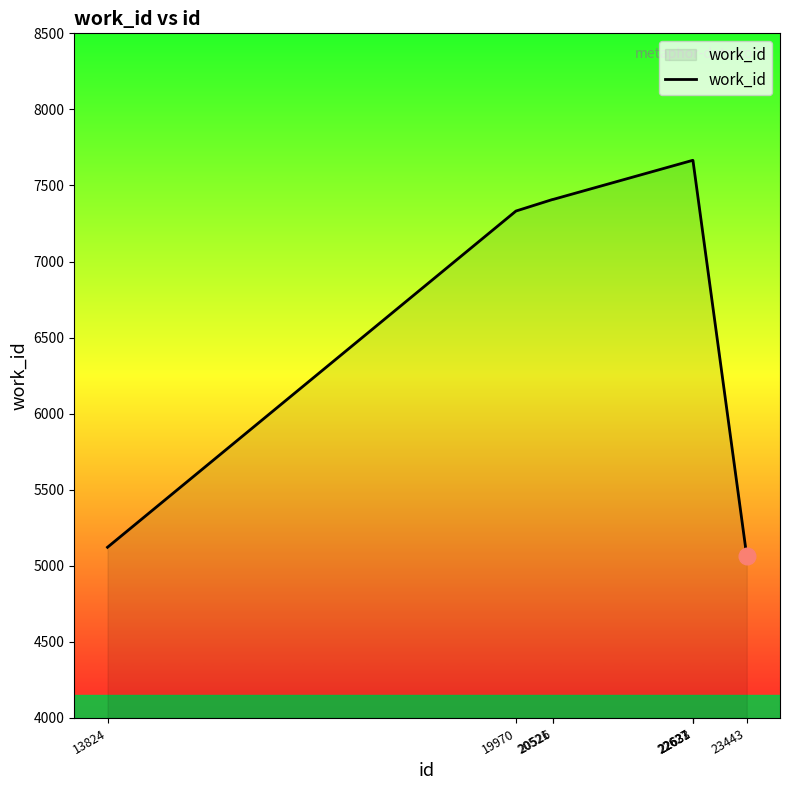

Does the chart have visible grid lines?

No